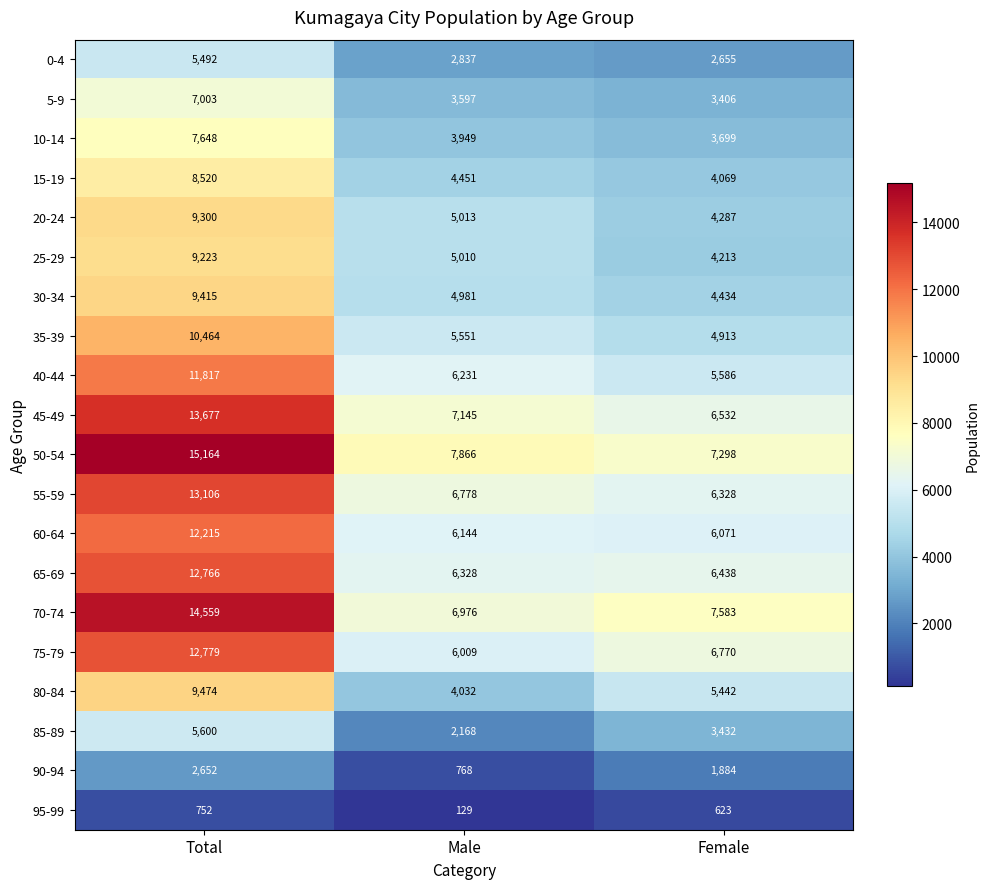

Which series has the largest range (max minus min)?

50-54